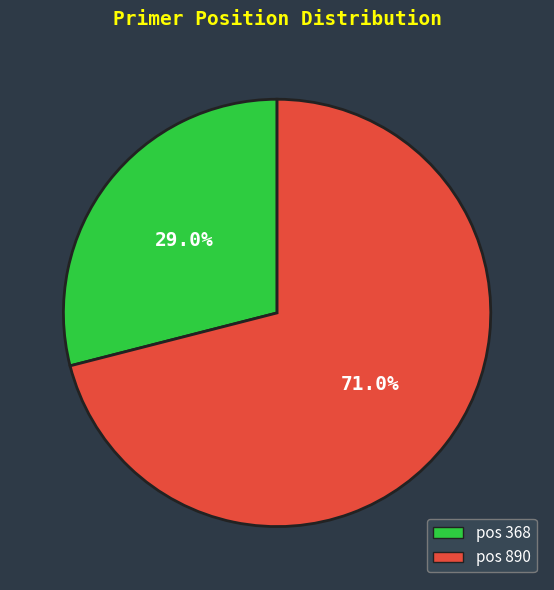

Which slice is the smallest?

pos 368